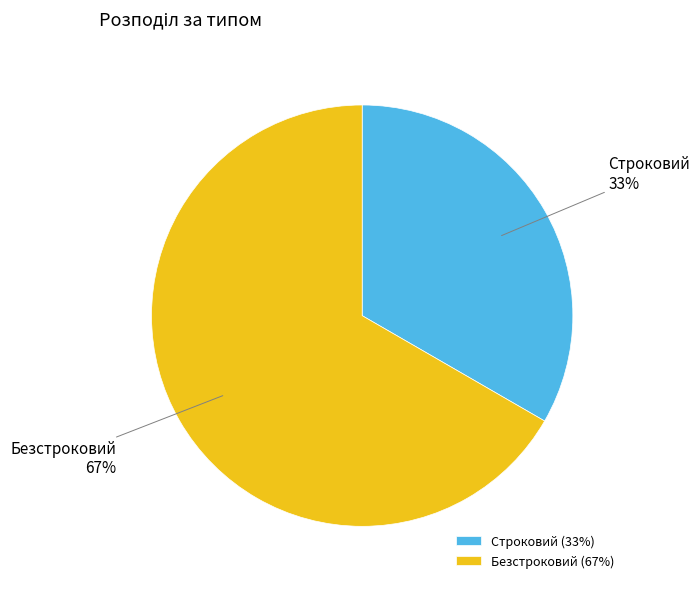

To the nearest percent, what is the combined percentage of Строковий and Безстроковий?

100%